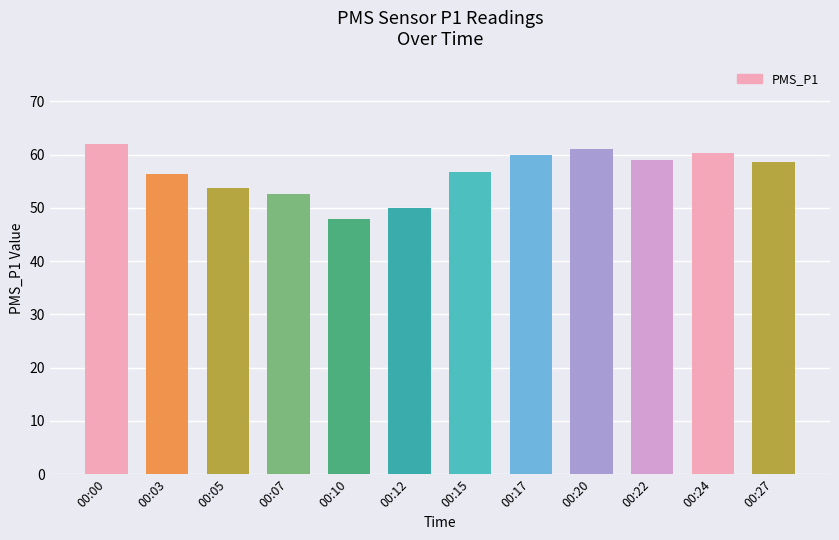

The chart shows a value of 60.3 at 00:24. True or false?

True